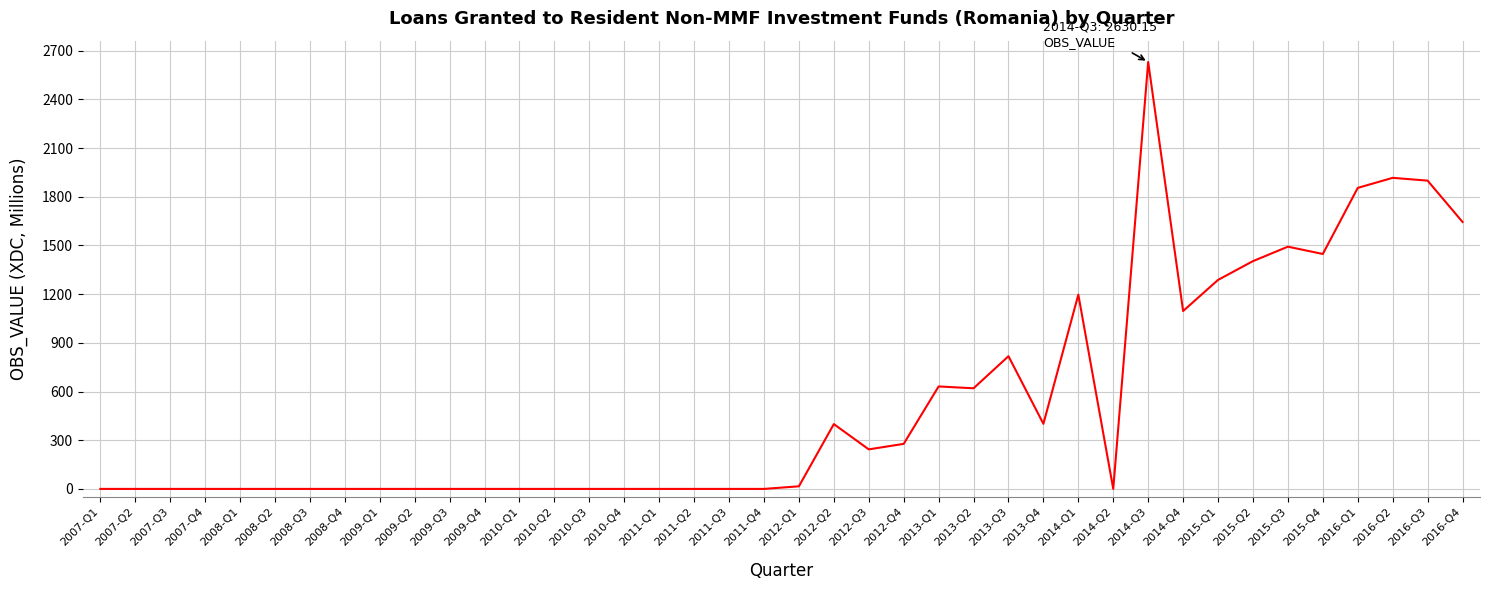

What is the difference between the values at 2012-Q2 and 2011-Q1?

399.4